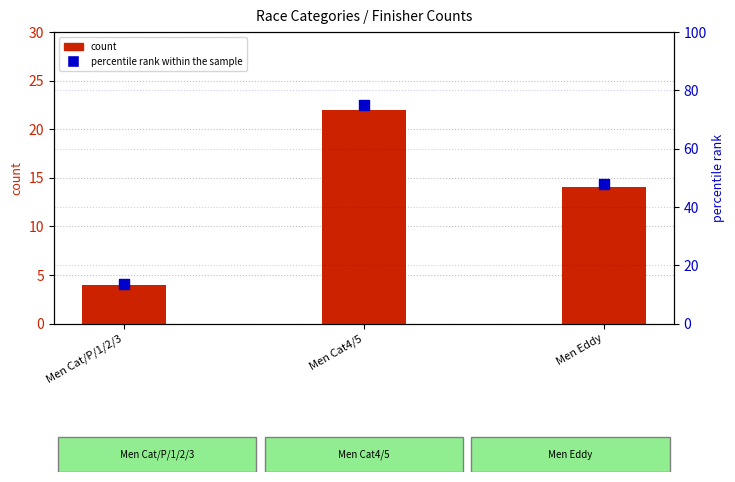

What are all the series names shown in the legend?

count, percentile rank within the sample